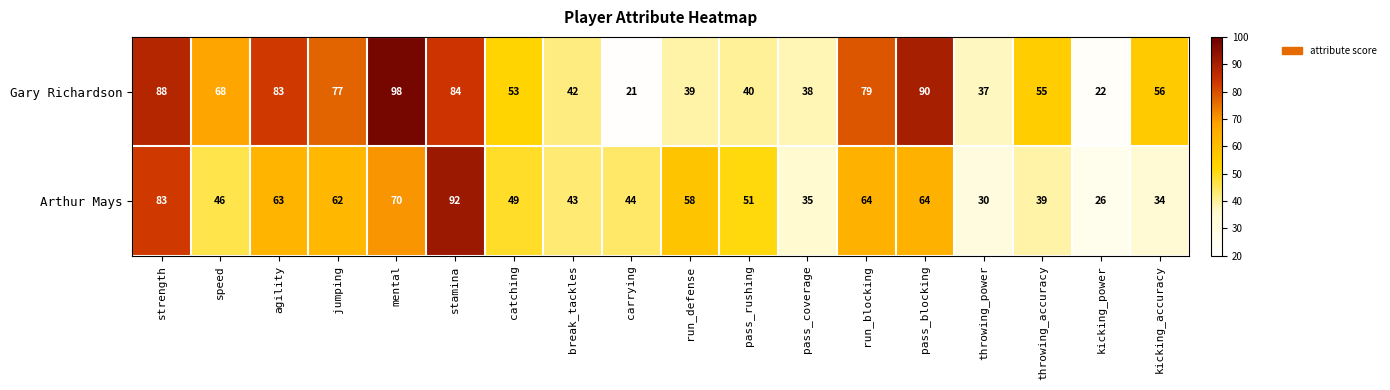

Which series has the largest range (max minus min)?

Gary Richardson